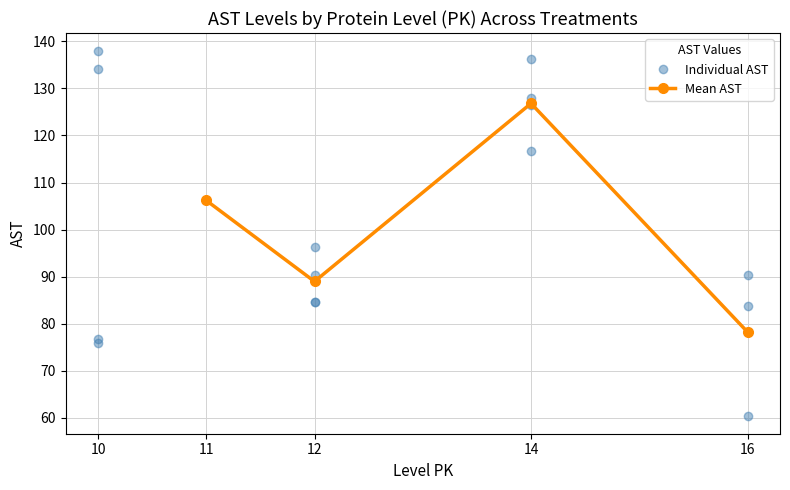

At which label does Mean AST reach its minimum?

16